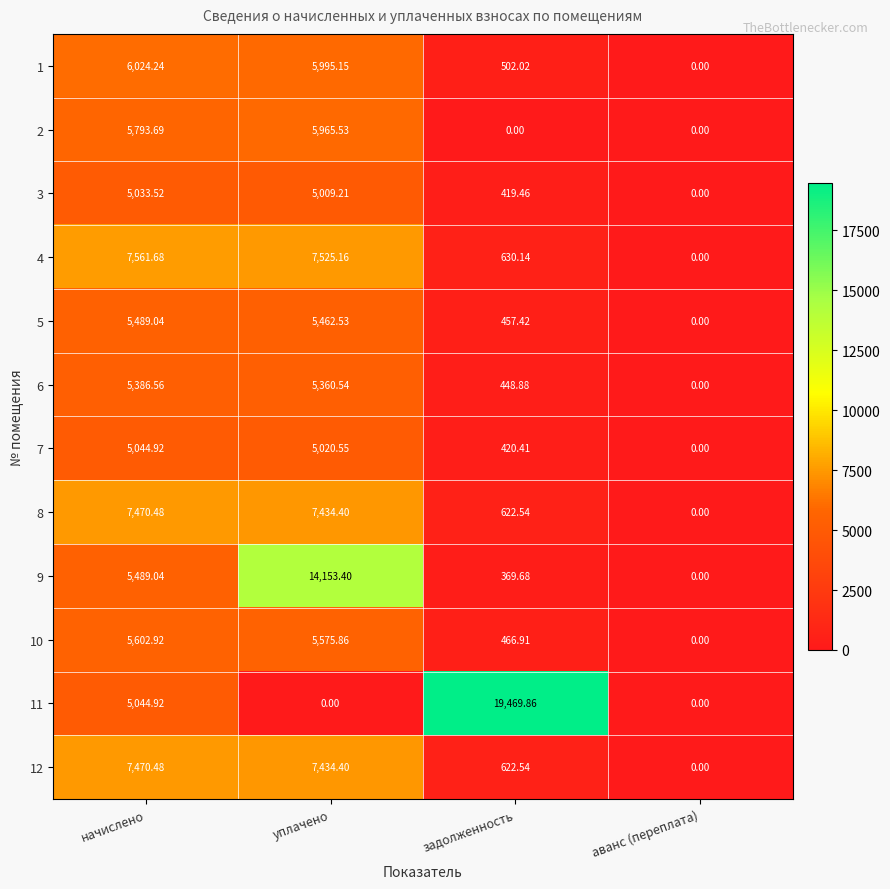

At which label does 7 first exceed 5020?

начислено